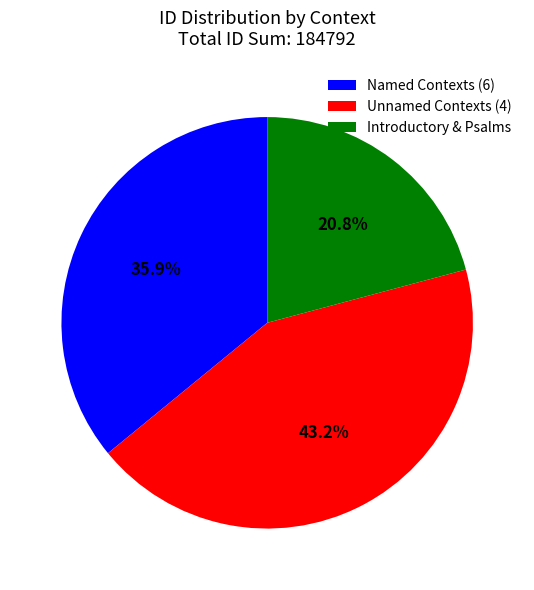

Rank the categories by value from lowest to highest.

Introductory & Psalms, Named Contexts (6), Unnamed Contexts (4)